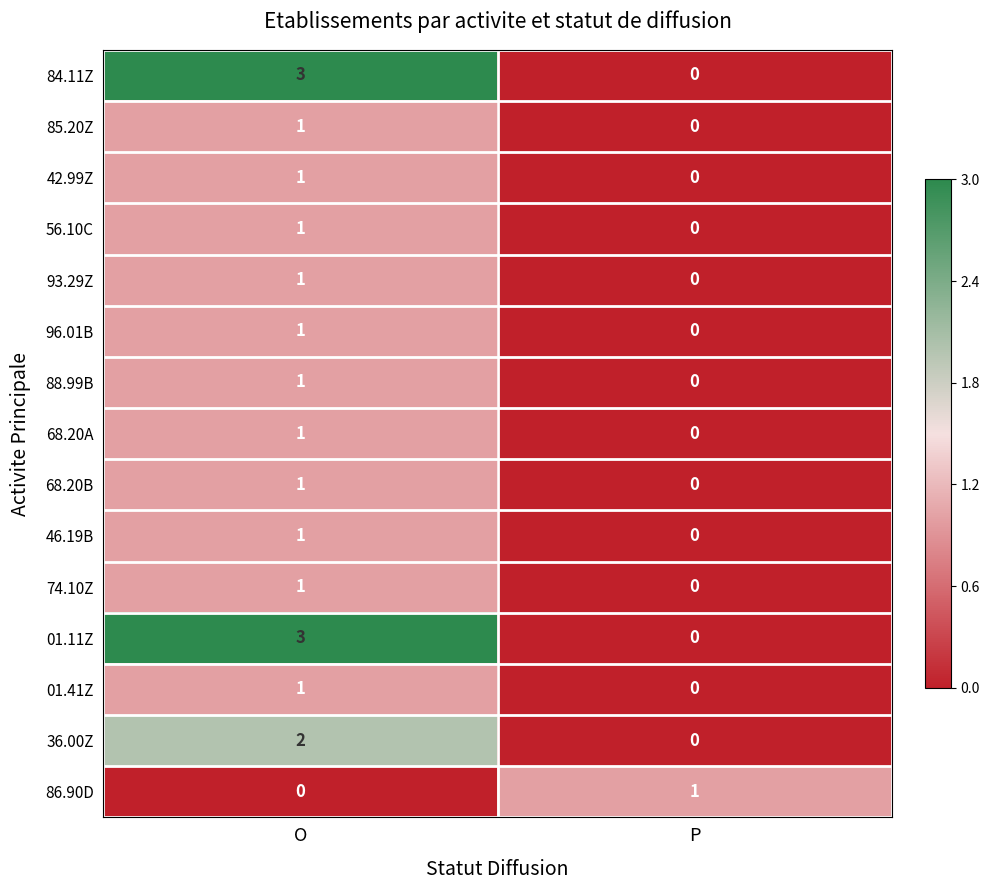

True or false: 36.00Z has a value of 2 at O.

True